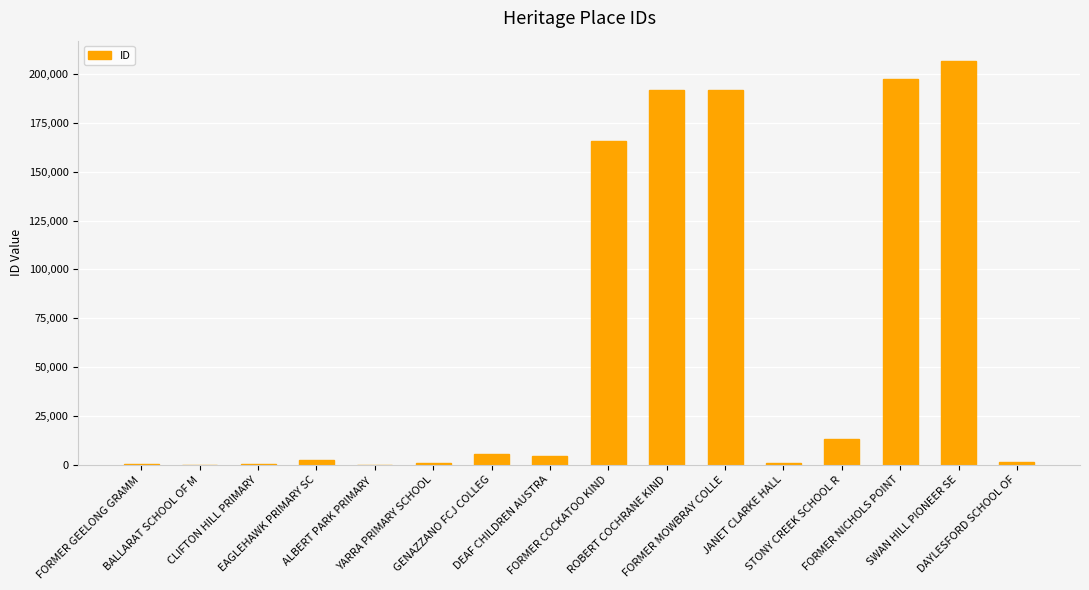

The chart shows a value of 4438 at DEAF CHILDREN AUSTRA. True or false?

True